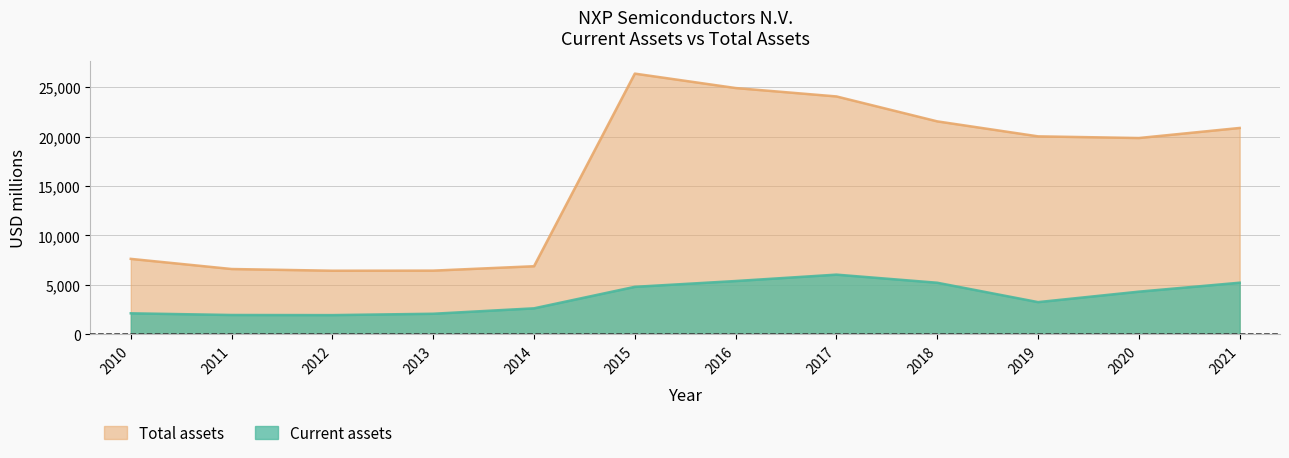

Does the chart display data point markers on the line(s)?

No